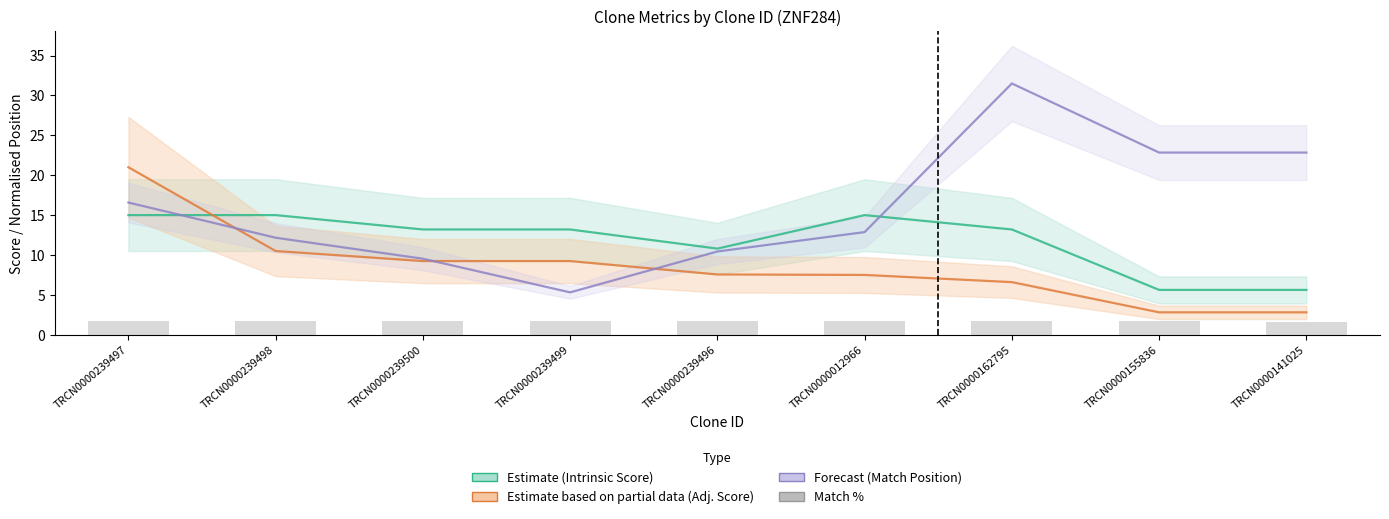

At which label is Adjusted Score (Partial) closest to 11?

TRCN0000239498